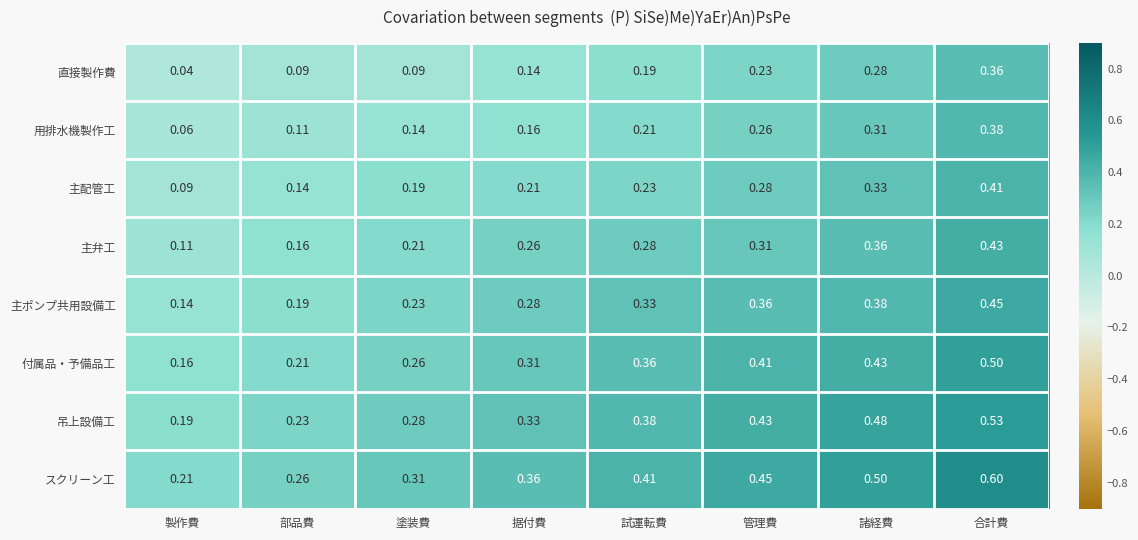

At 製作費, list the series in order from largest to smallest.

スクリーン工, 吊上設備工, 付属品・予備品工, 主ポンプ共用設備工, 主弁工, 主配管工, 用排水機製作工, 直接製作費